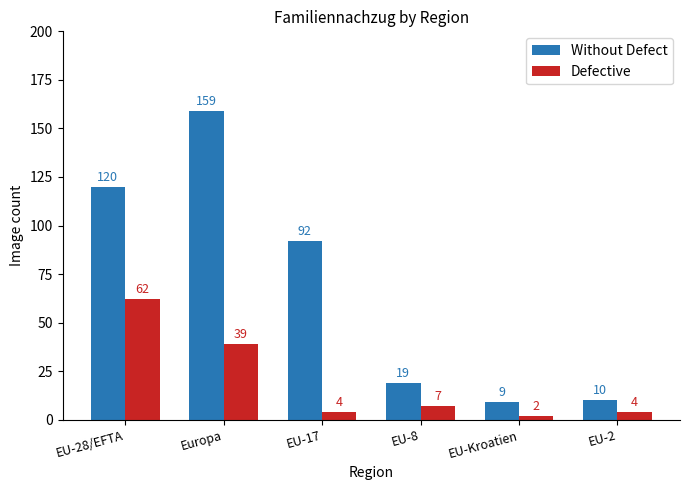

At which category is the sum across all series the highest?

Europa